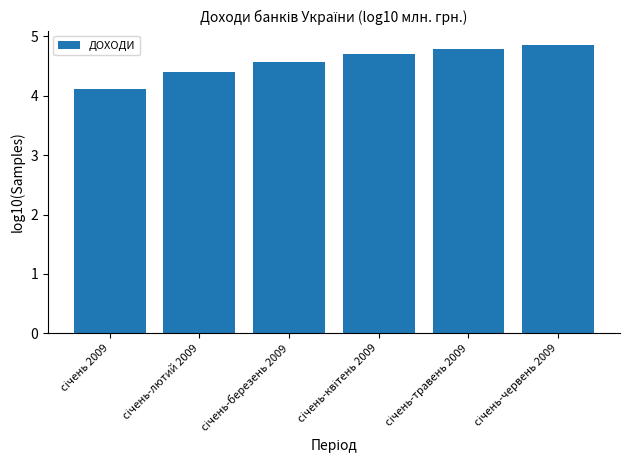

What is the value of the 3rd bar from the left?

4.6